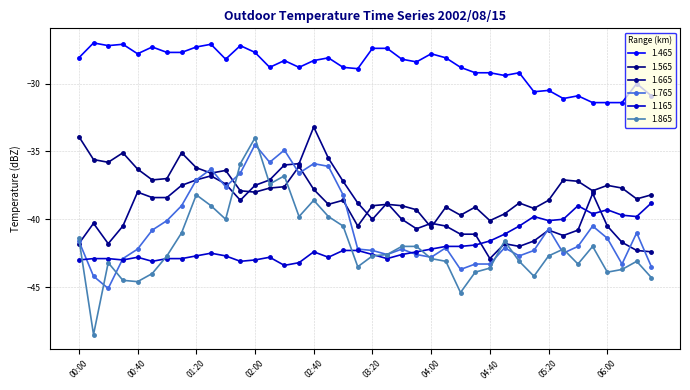

List the series in order of their peak value, highest first.

1.465, 1.665, 1.565, 1.865, 1.765, 1.165